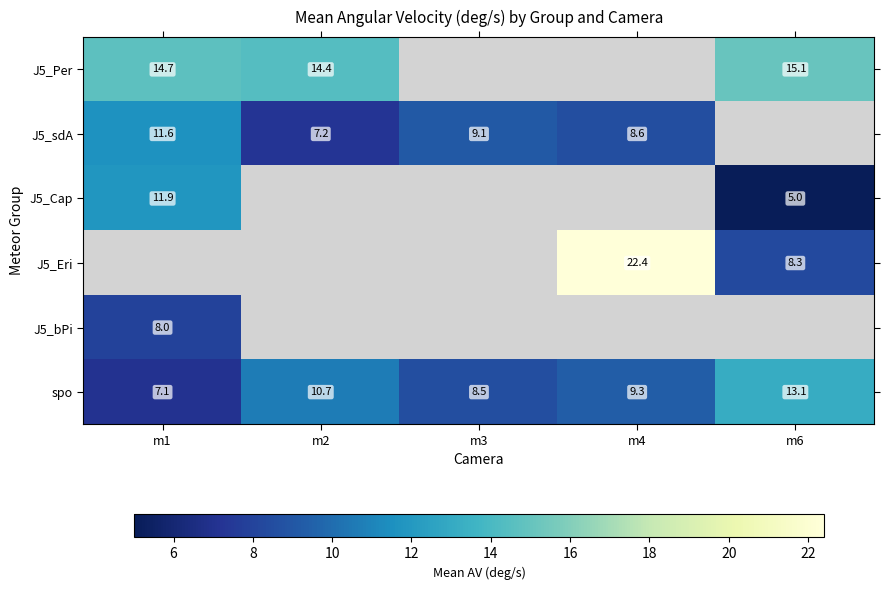

Where is J5_Cap nearest to the value 8?

m6